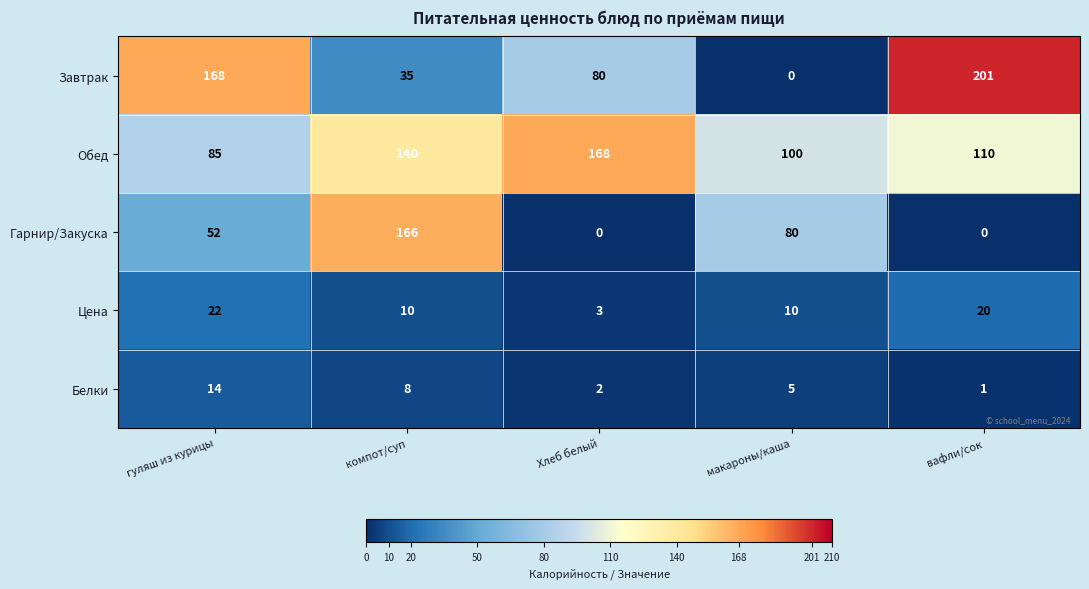

Where does the Обед series first go above 110?

компот/суп